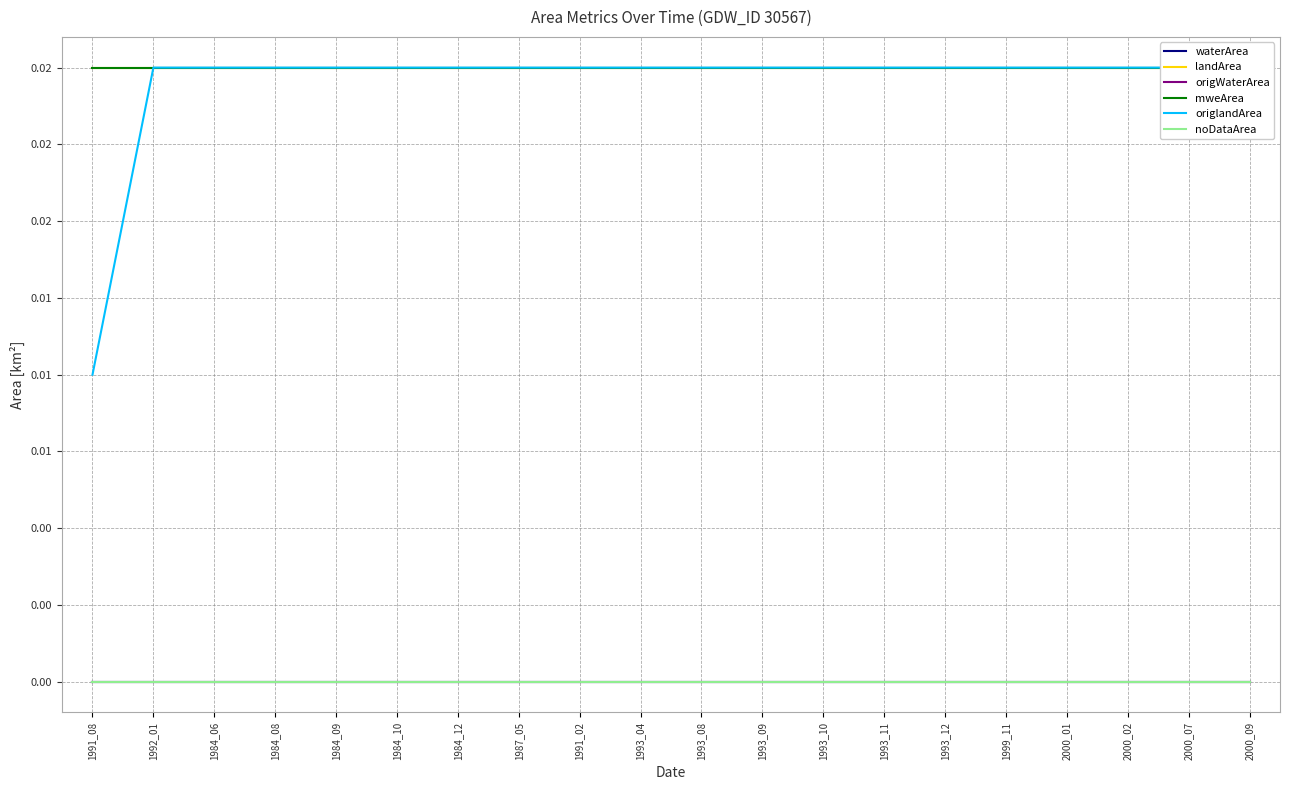

Rank the series by their maximum value, from lowest to highest.

waterArea, origWaterArea, noDataArea, landArea, mweArea, origlandArea